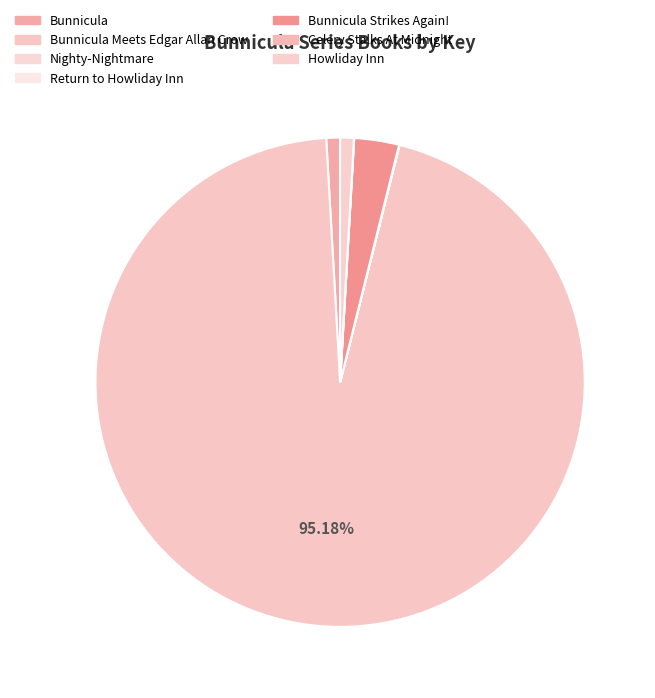

To the nearest percent, what is the combined percentage of Bunnicula and Nighty-Nightmare?

1%